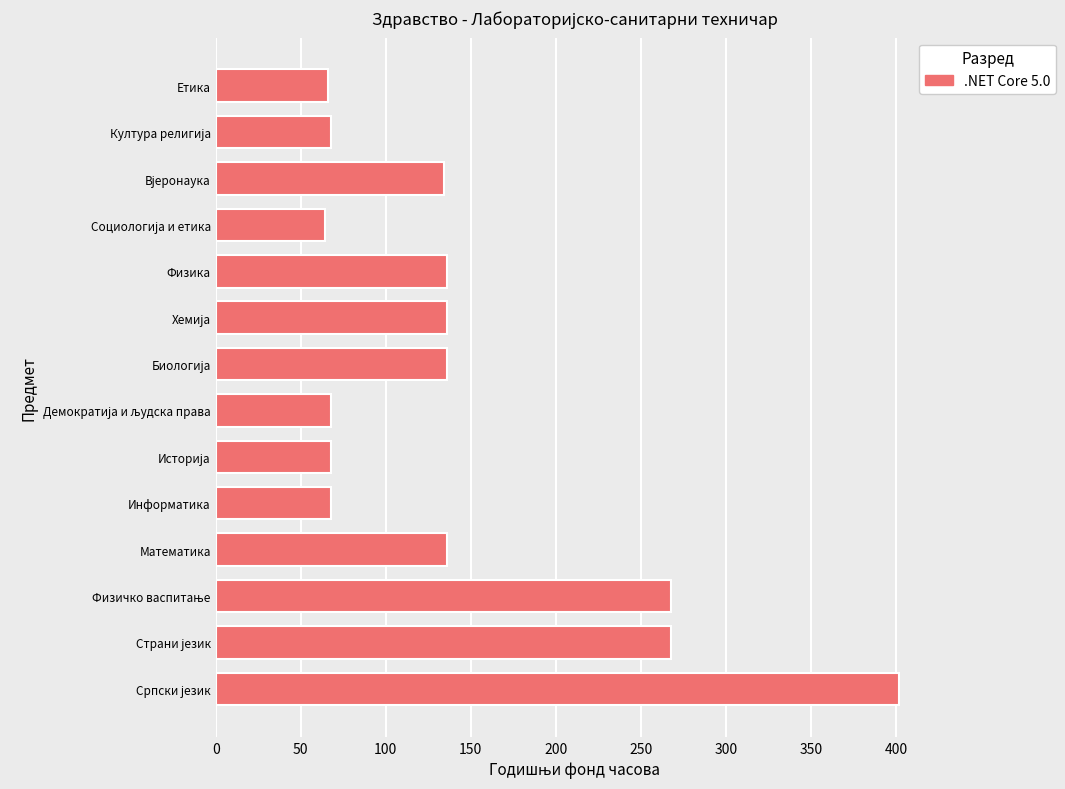

What is the minimum value shown in the chart?

64